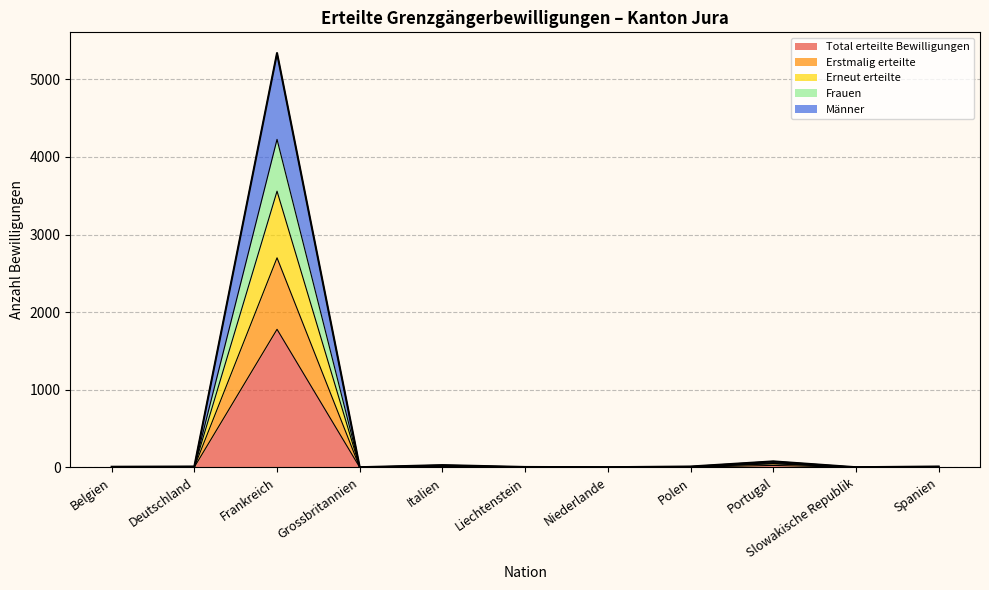

Which category has the highest value in the Total erteilte Bewilligungen series?

Frankreich